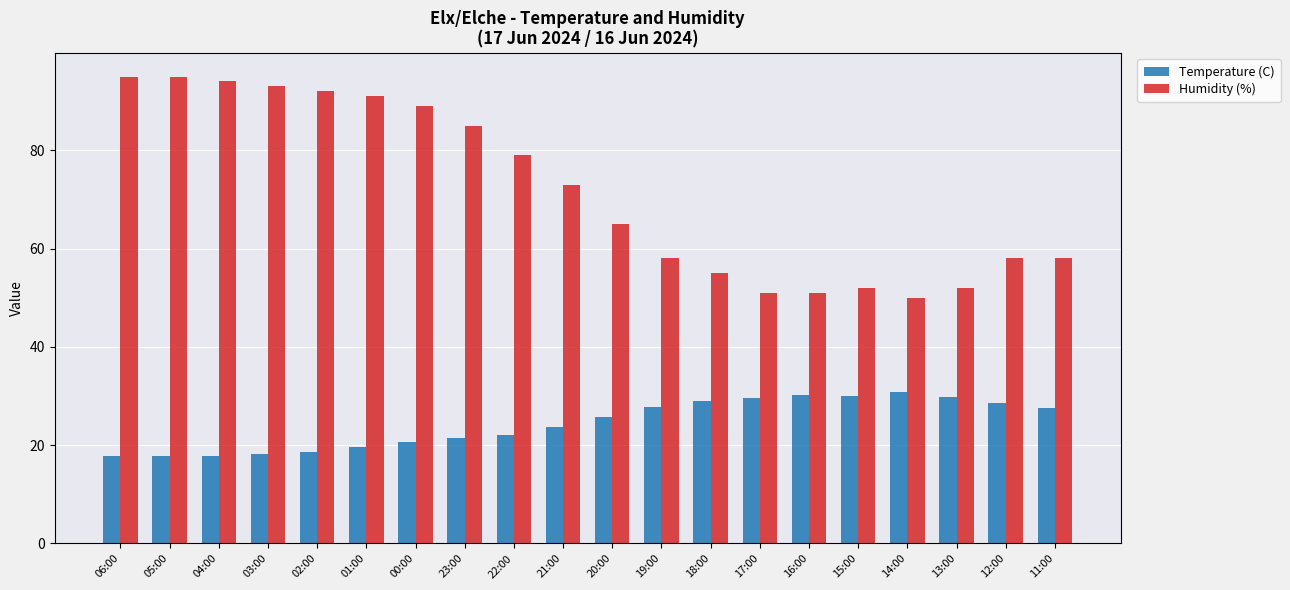

What is the minimum value shown in the chart?

17.8